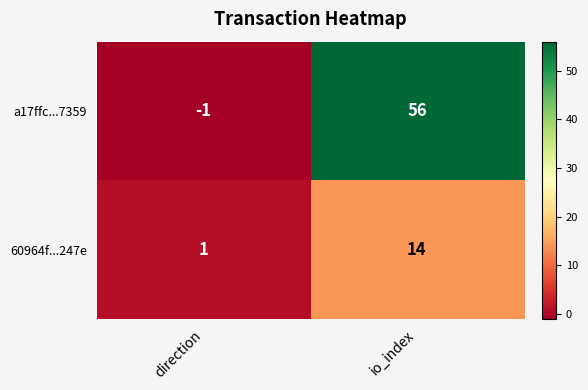

The value of a17ffc...7359 at io_index is 56. True or false?

True